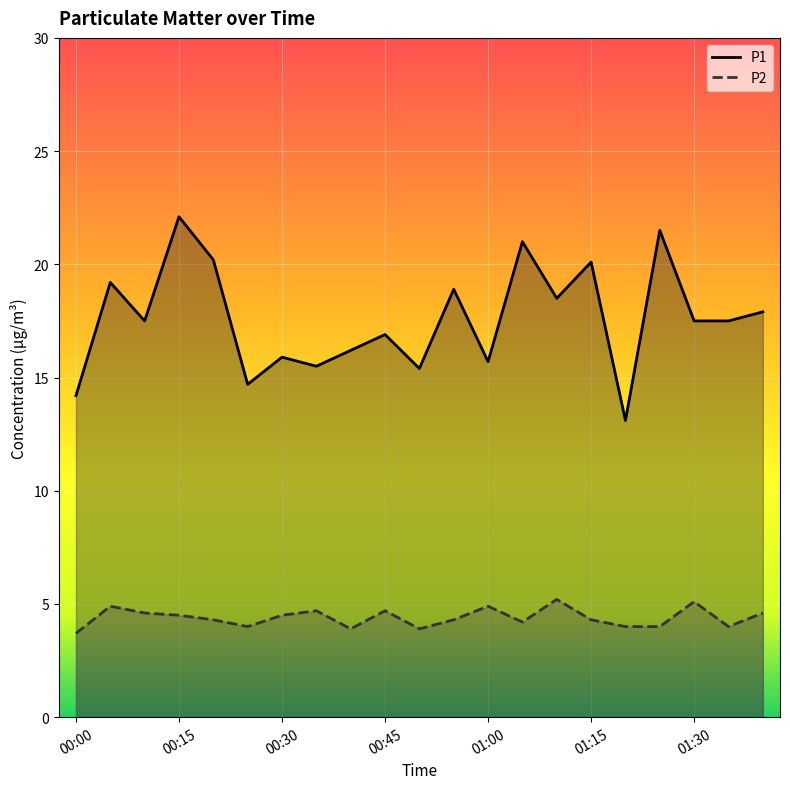

Reading left to right, list all the values displayed in this chart.

P1: 14.2	19.2	17.5	22.1	20.2	14.7	15.9	15.5	16.2	16.9	15.4	18.9	15.7	21.0	18.5	20.1	13.1	21.5	17.5	17.5	17.9
P2: 3.7	4.9	4.6	4.5	4.3	4.0	4.5	4.7	3.9	4.7	3.9	4.3	4.9	4.2	5.2	4.3	4.0	4.0	5.1	4.0	4.6